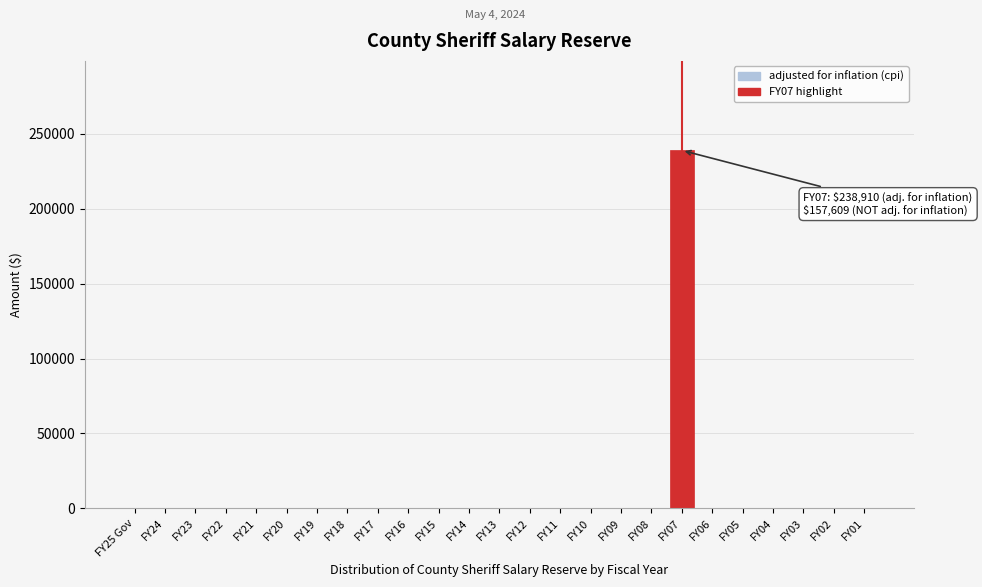

Reading left to right, transcribe all the data shown in this chart.

FY25 Gov=0	FY24=0	FY23=0	FY22=0	FY21=0	FY20=0	FY19=0	FY18=0	FY17=0	FY16=0	FY15=0	FY14=0	FY13=0	FY12=0	FY11=0	FY10=0	FY09=0	FY08=0	FY07=238910	FY06=0	FY05=0	FY04=0	FY03=0	FY02=0	FY01=0